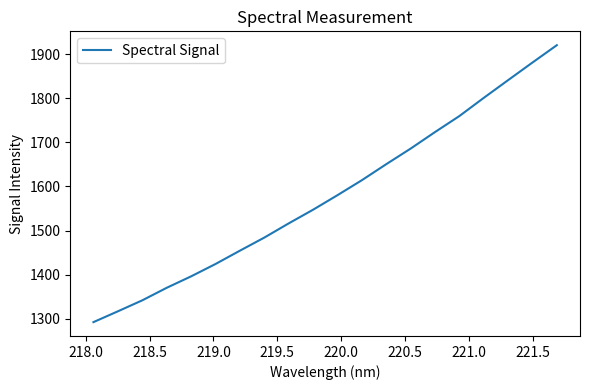

What is the difference between the maximum and minimum values?

628.3